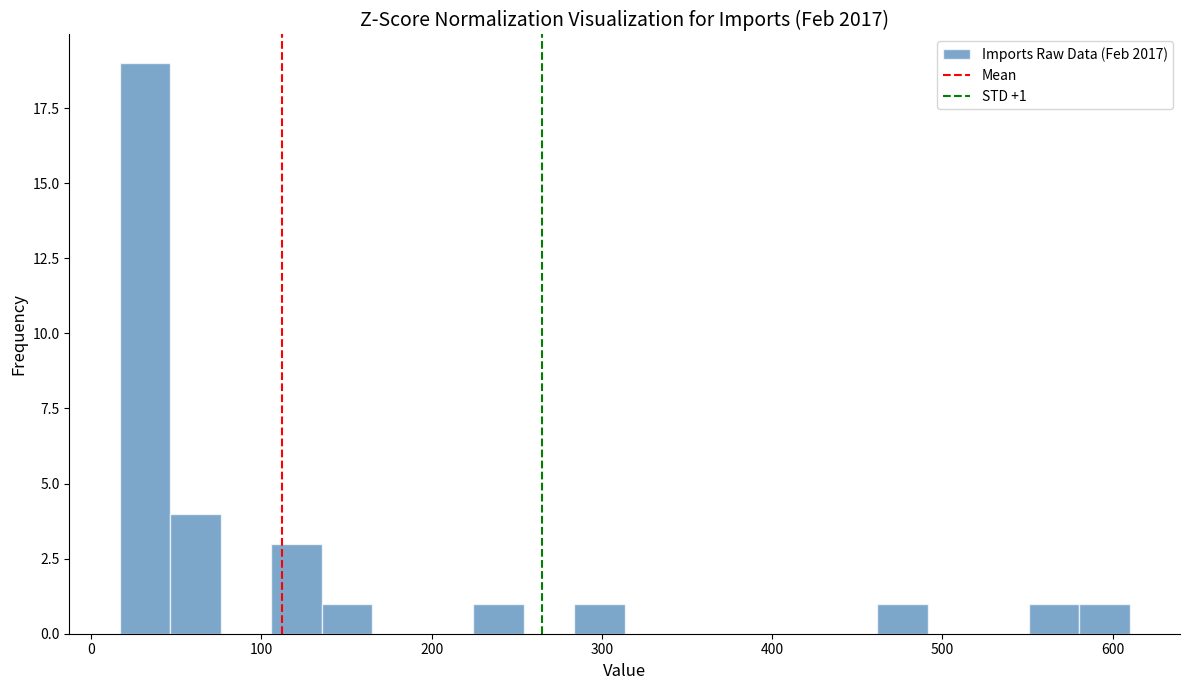

Read against the x-axis, roughly where is the centre of the tallest bar?

30